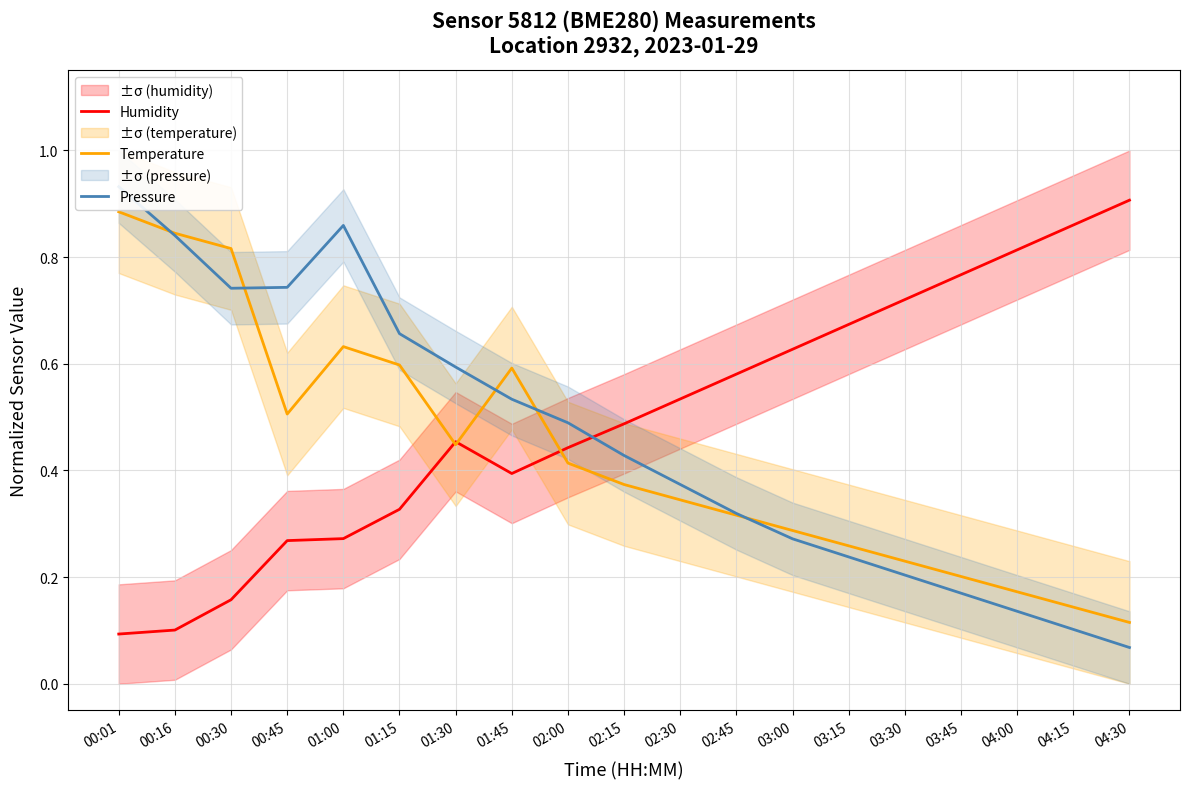

Does the chart display data point markers on the line(s)?

No